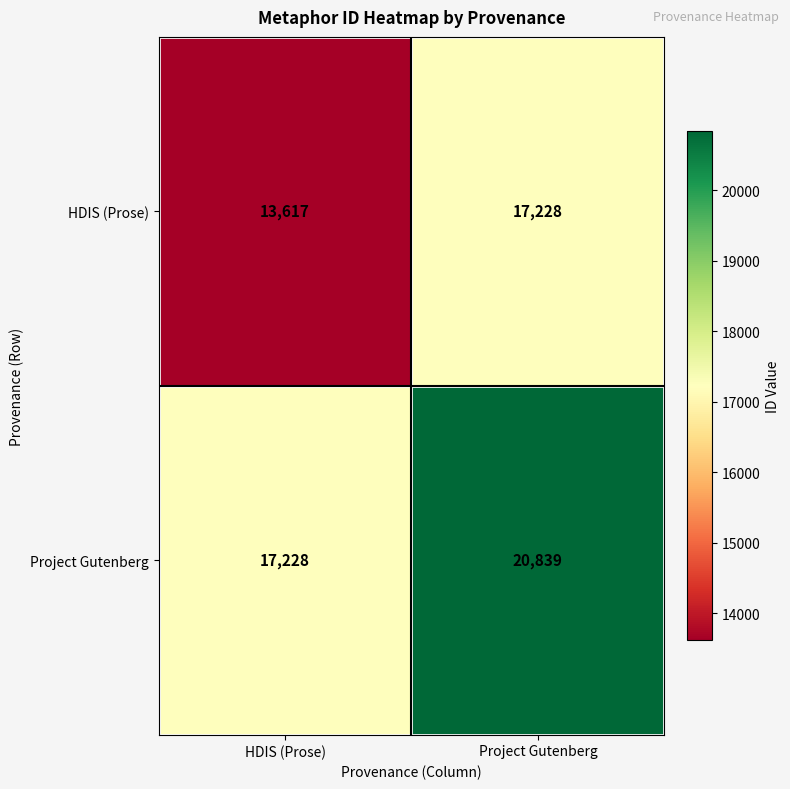

At how many categories does at least one series exceed 16711?

2